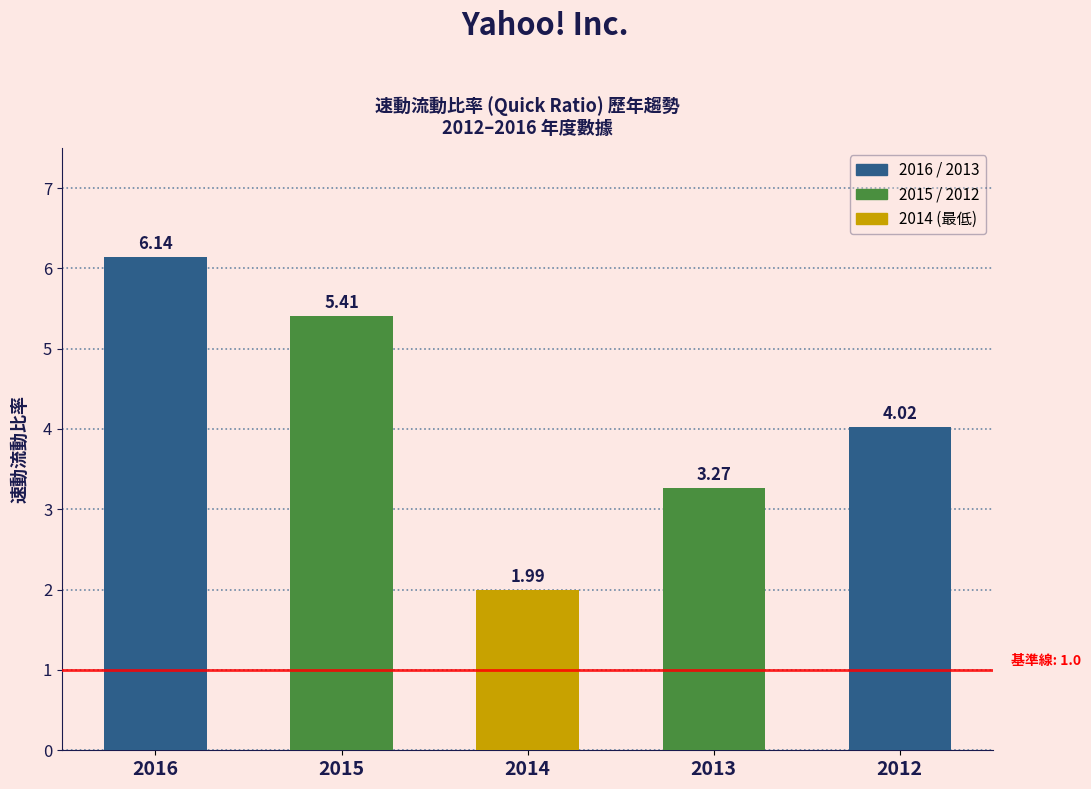

List the labels in order of value, largest first.

2016, 2015, 2012, 2013, 2014